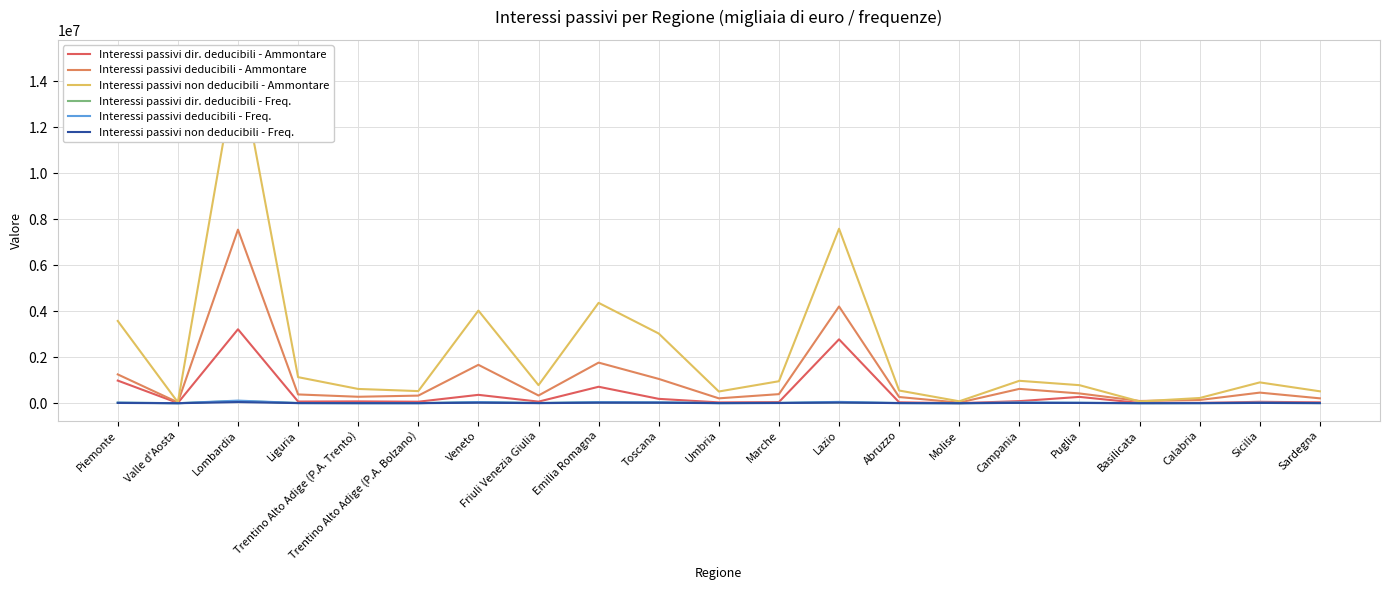

True or false: Interessi passivi dir. deducibili - Freq. has more than 2 interior local peaks.

True